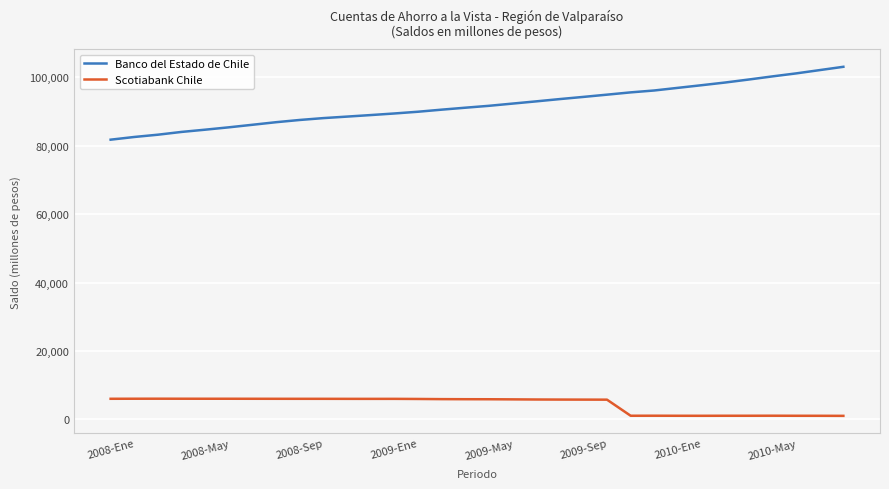

What is the average value of the Banco del Estado de Chile series?

91894